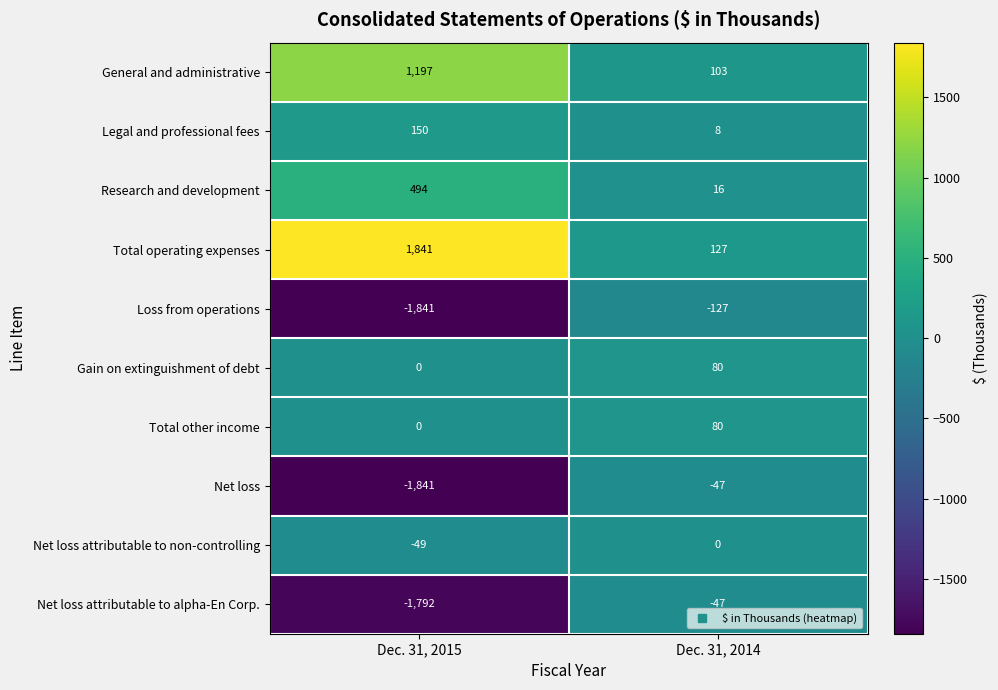

Read the Research and development value at Dec. 31, 2014, to the nearest 10.

20